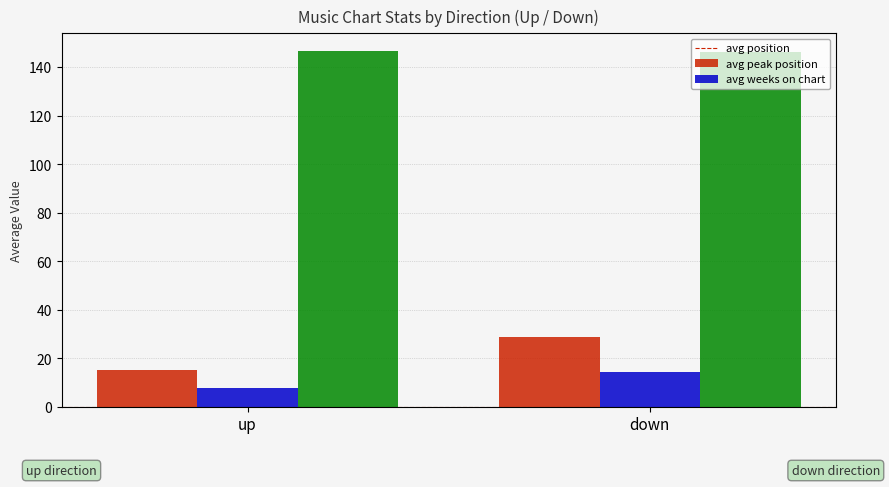

Which category has the lowest value in the avg_weeks_on_chart series?

down